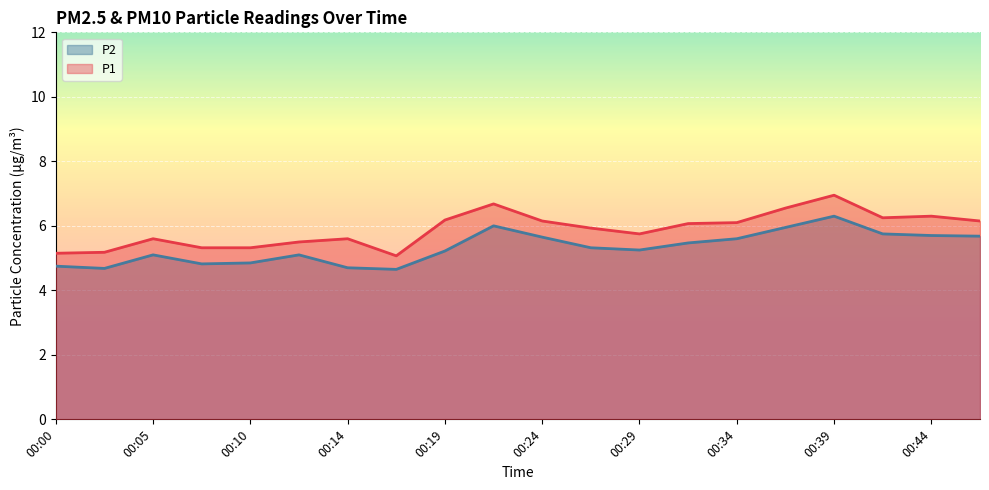

What is the value of the P1 point at the 10th from the left?

6.7